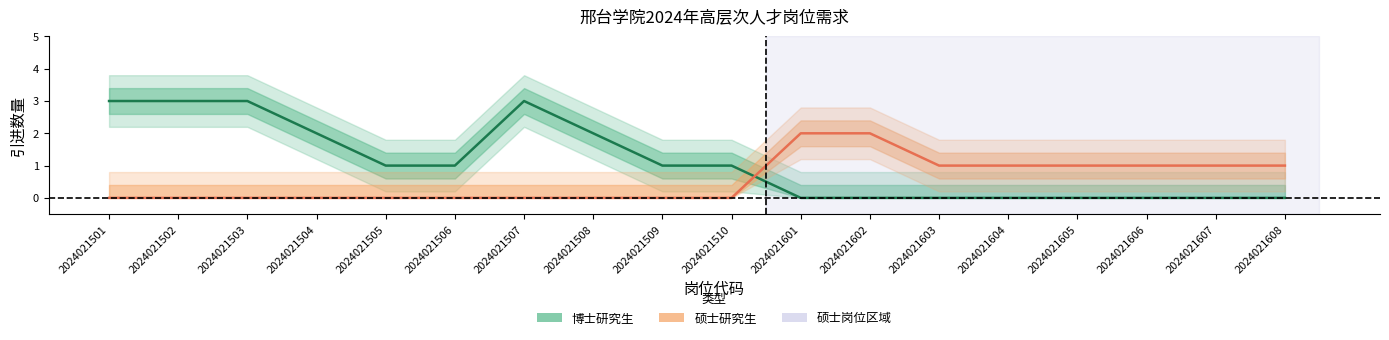

What is the sum of all 博士研究生 values?

20